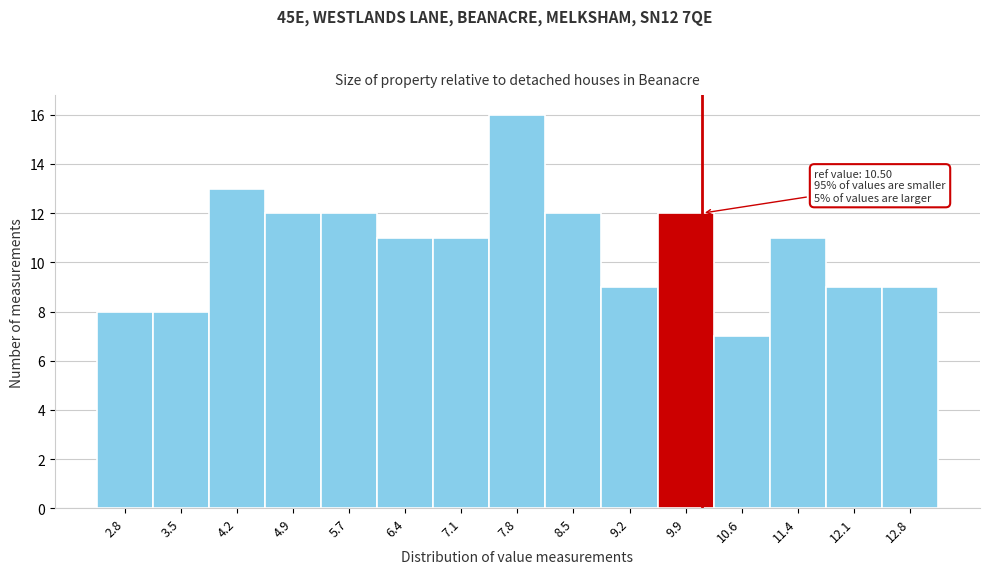

Reading left to right, transcribe all the data shown in this chart.

8	8	13	12	12	11	11	16	12	9	12	7	11	9	9